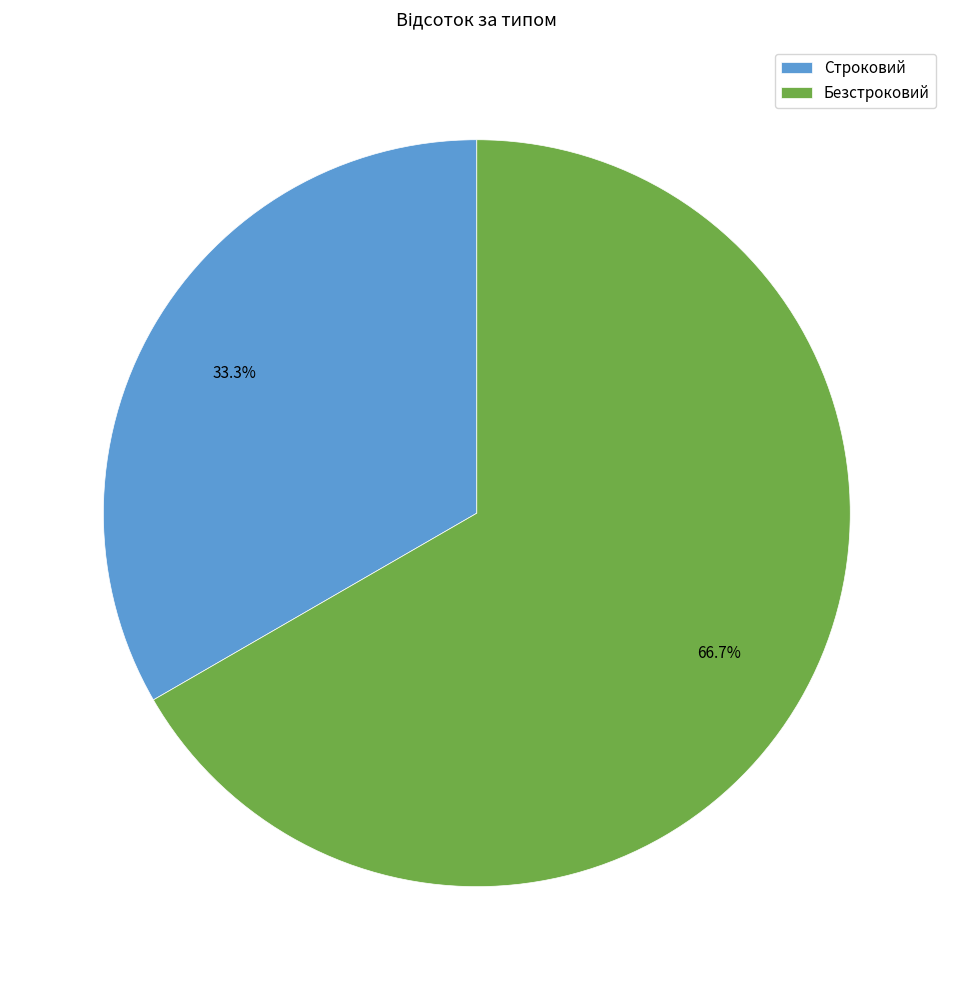

To the nearest percent, what is the combined percentage of Строковий and Безстроковий?

100%